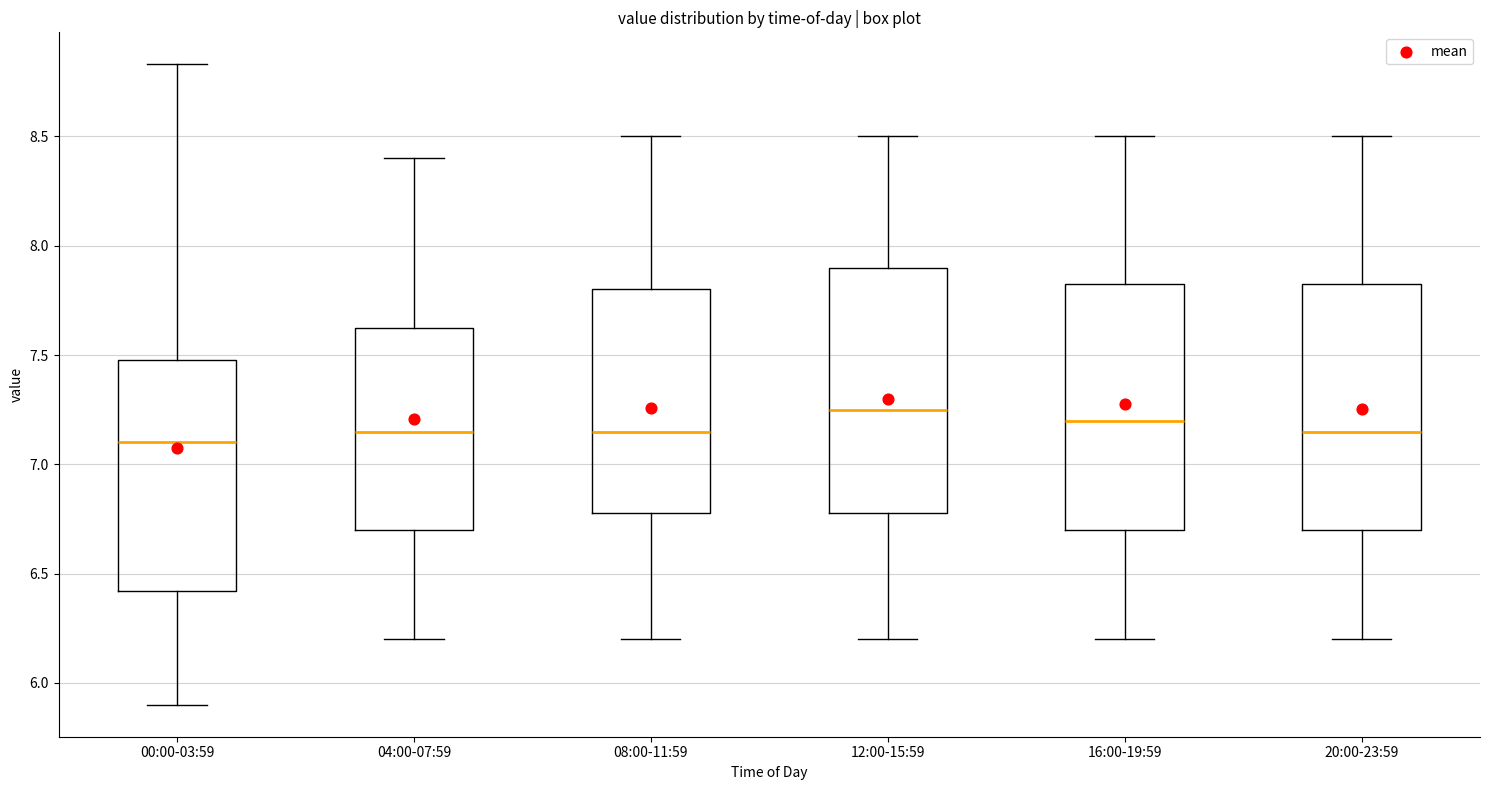

Reading left to right, read every box against the y-axis: the position of its median line, the range the box covers, and the ends of its whiskers. The values are not printed on the chart, so give them approximately, as read against the axis.

00:00-03:59: median 7.10, box 6.40 to 7.50, whiskers 5.90 to 8.85
04:00-07:59: median 7.15, box 6.70 to 7.65, whiskers 6.20 to 8.40
08:00-11:59: median 7.15, box 6.80 to 7.80, whiskers 6.20 to 8.50
12:00-15:59: median 7.25, box 6.80 to 7.90, whiskers 6.20 to 8.50
16:00-19:59: median 7.20, box 6.70 to 7.85, whiskers 6.20 to 8.50
20:00-23:59: median 7.15, box 6.70 to 7.85, whiskers 6.20 to 8.50